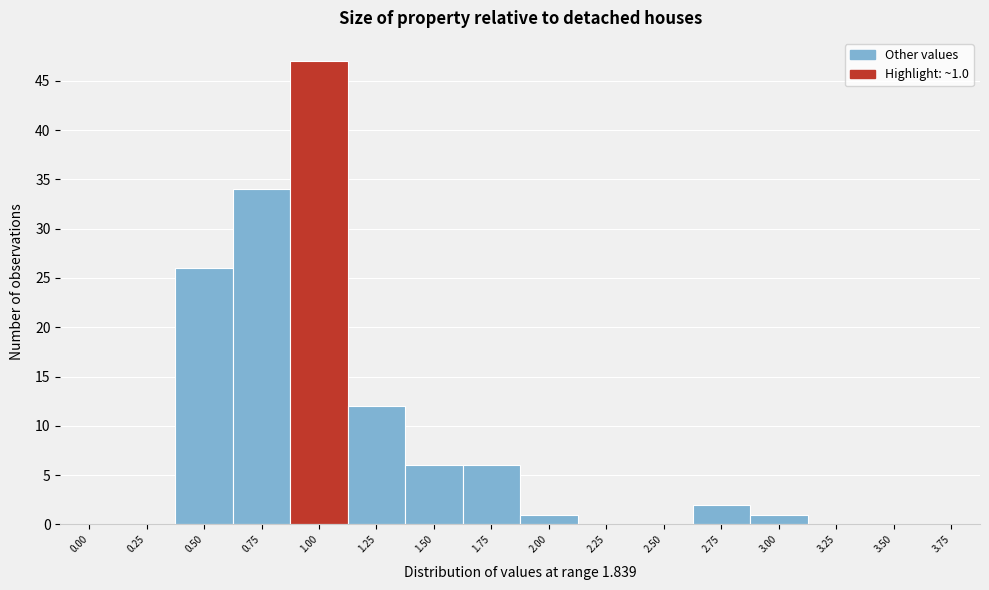

Reading left to right, what are all the values shown in this chart?

0.00=0	0.25=0	0.50=26	0.75=34	1.00=47	1.25=12	1.50=6	1.75=6	2.00=1	2.25=0	2.50=0	2.75=2	3.00=1	3.25=0	3.50=0	3.75=0